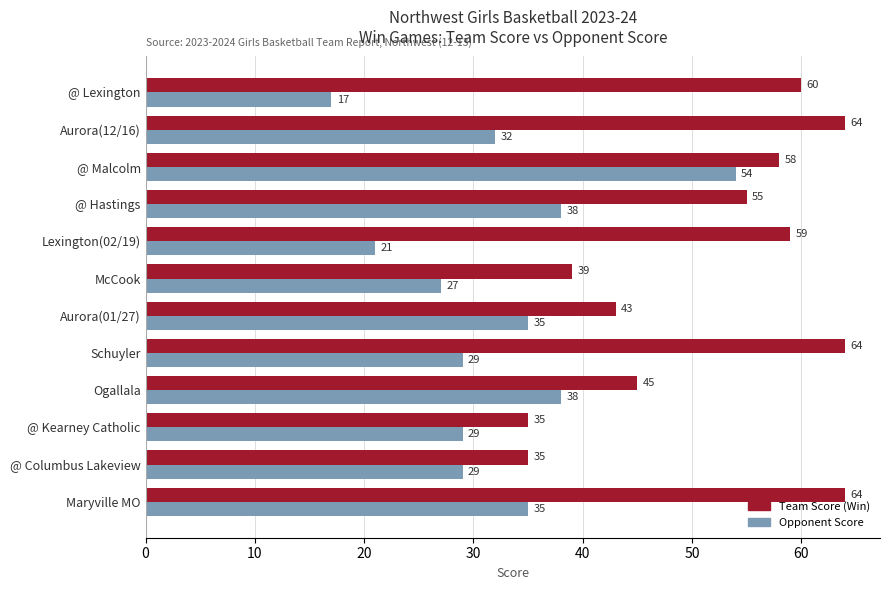

At which category is the sum across all series the highest?

@ Malcolm